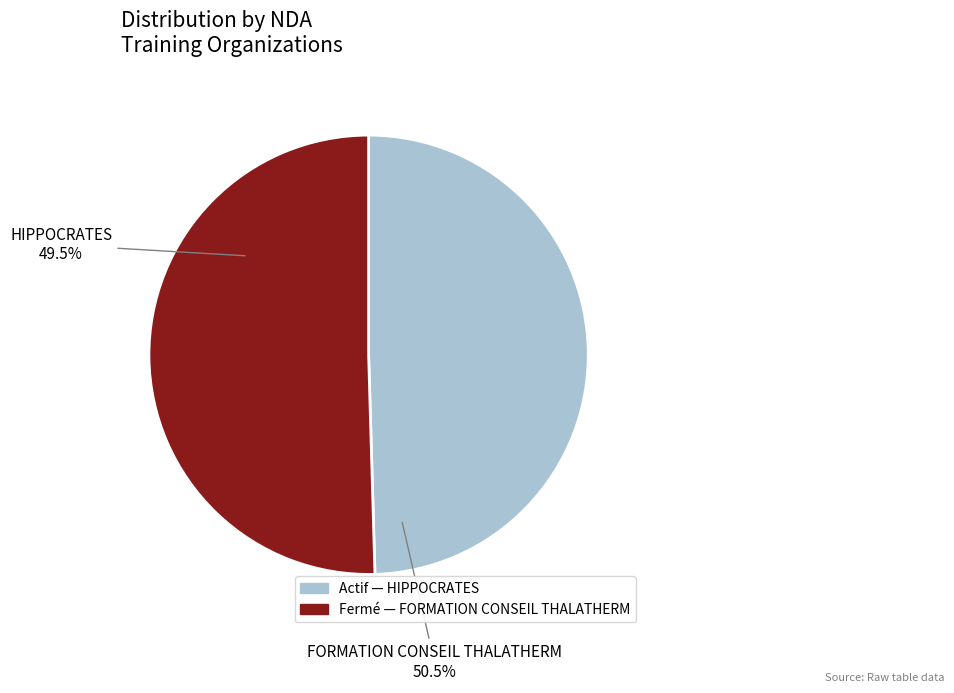

To the nearest percent, what is the difference between the 51995531400025 and 42061079200012 slice percentages?

1%